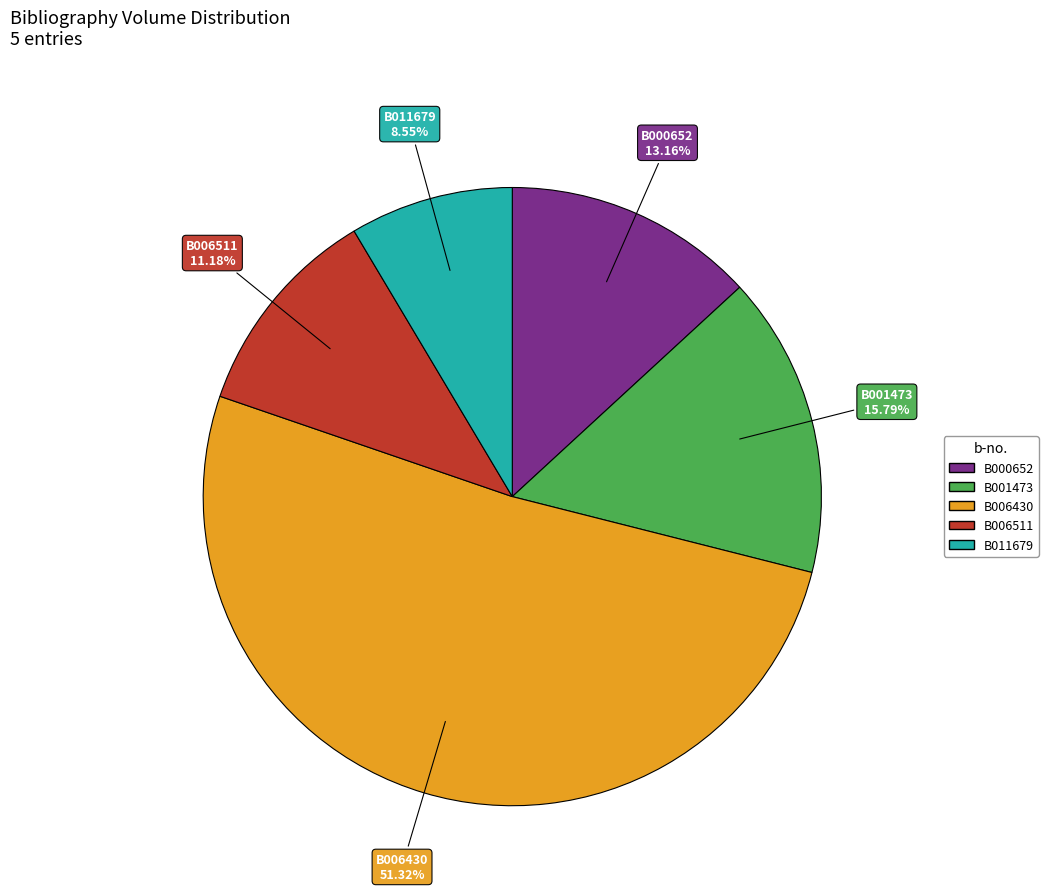

To the nearest percent, what percentage of the pie is B001473?

16%